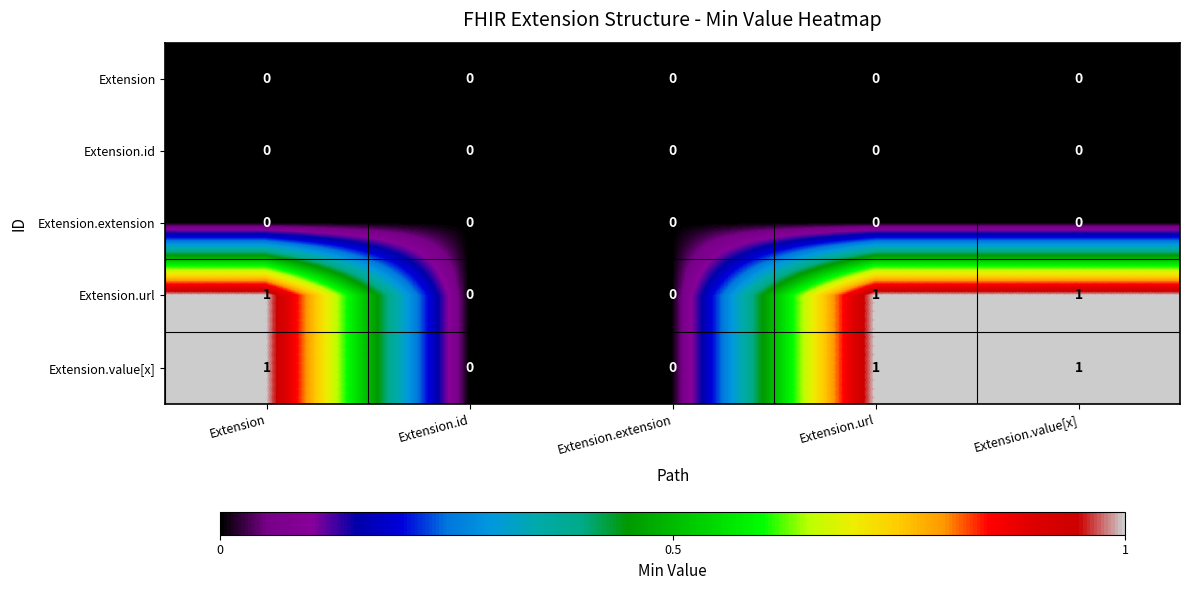

Count the Extension.url values in the range 0 to 1.

5